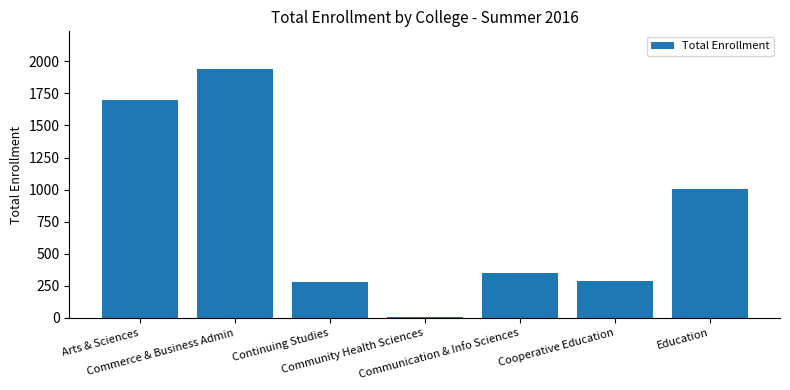

What is the ratio of the value at Continuing Studies to the value at Communication & Info Sciences?

0.8